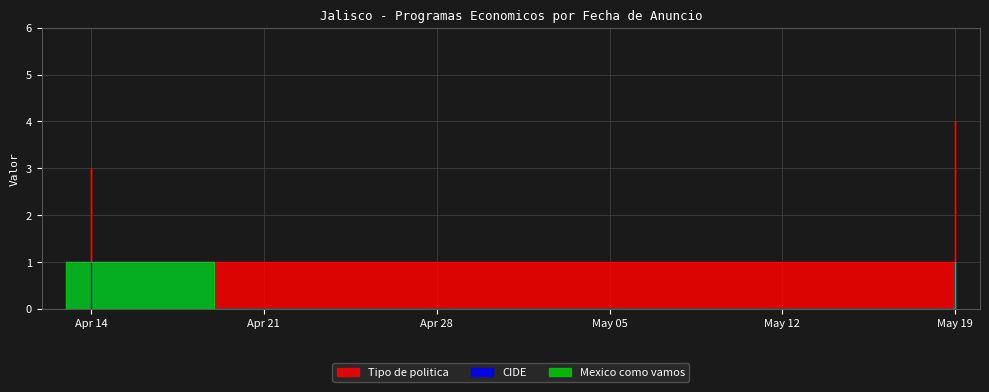

What is the difference between the highest and lowest values at Apr 14?

3